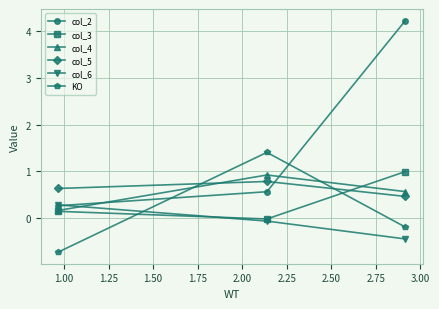

What is the average value of the col_2 series?

1.7